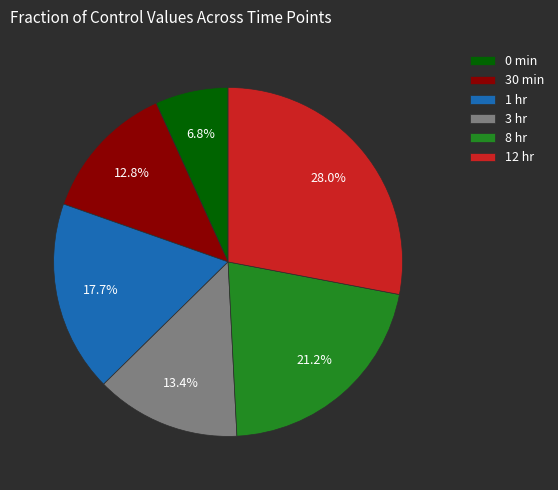

Which slice is the smallest?

0 min